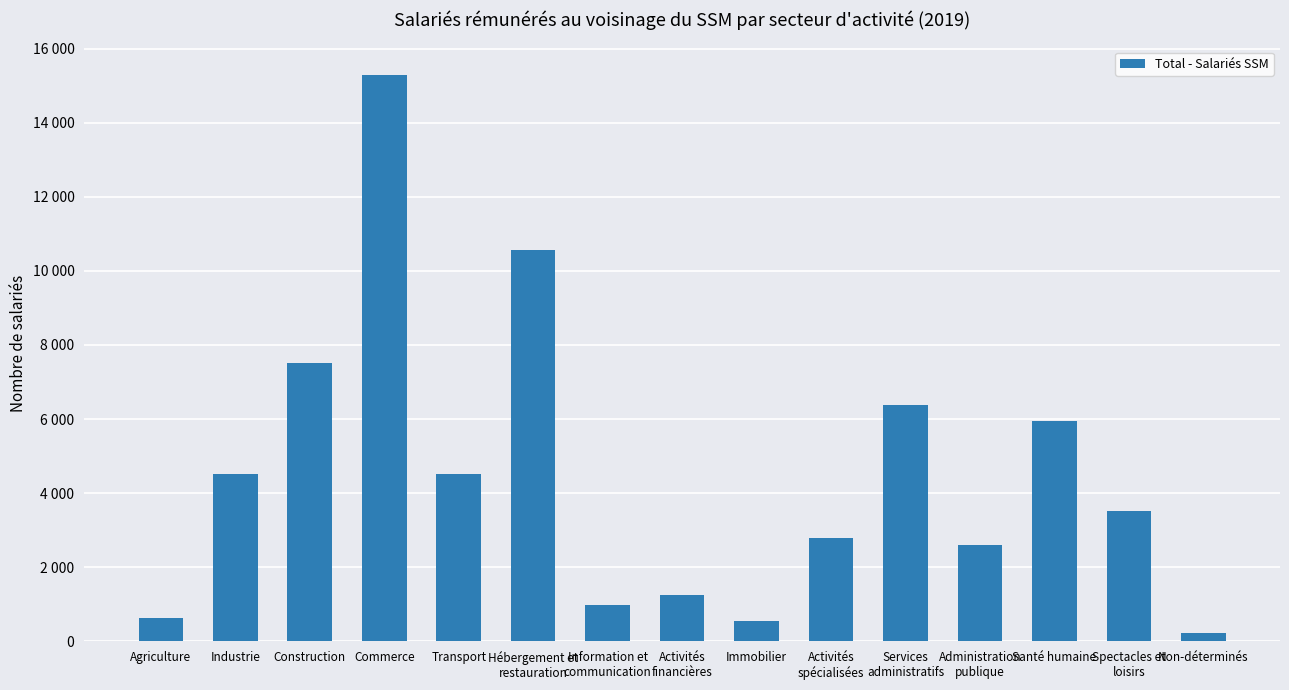

Which has a higher value, Santé humaine or Activités
financières?

Santé humaine